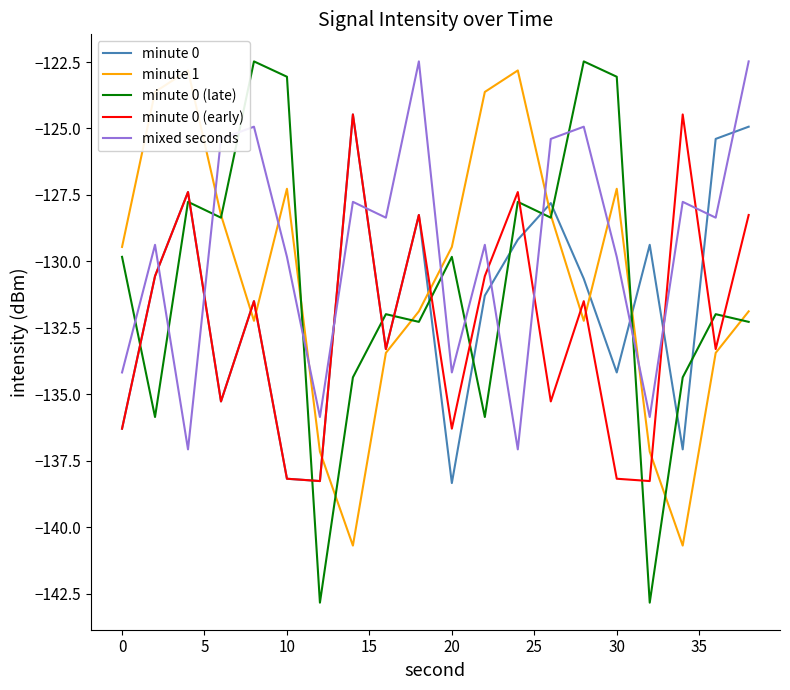

How many times do minute 0 and mixed seconds cross each other?

10